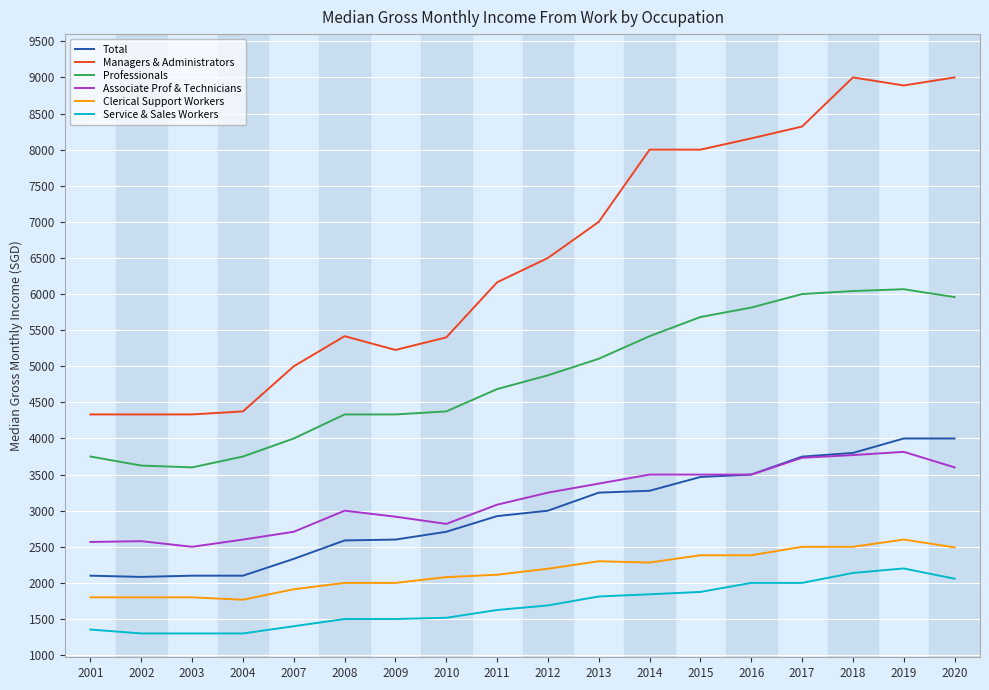

The Professionals series shows 7362 at 2012. True or false?

False